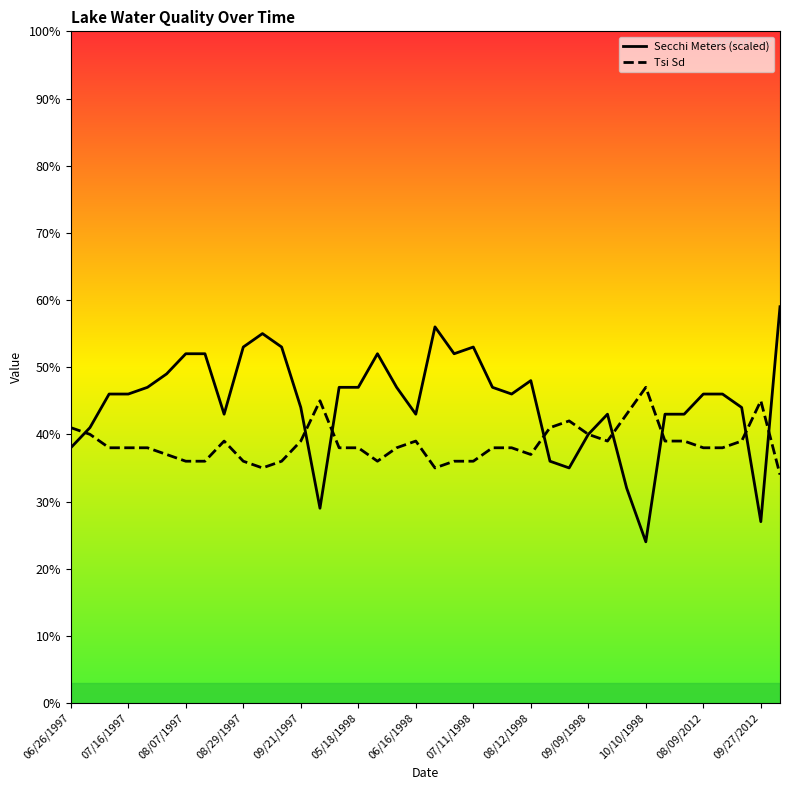

What is the minimum value shown in the chart?

24